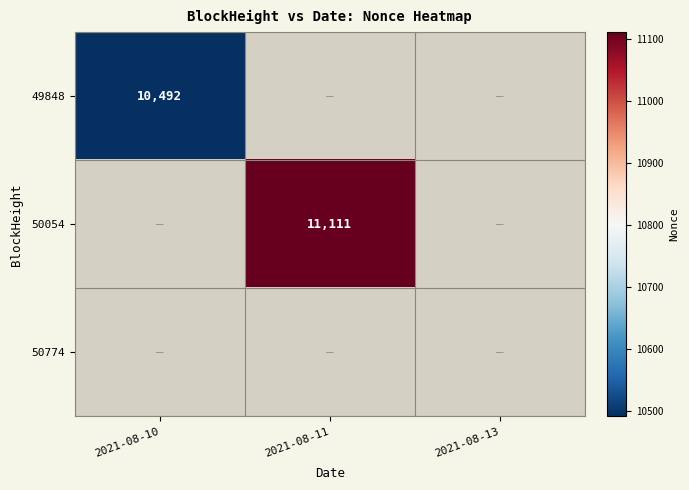

At how many categories does at least one series exceed 10517?

1